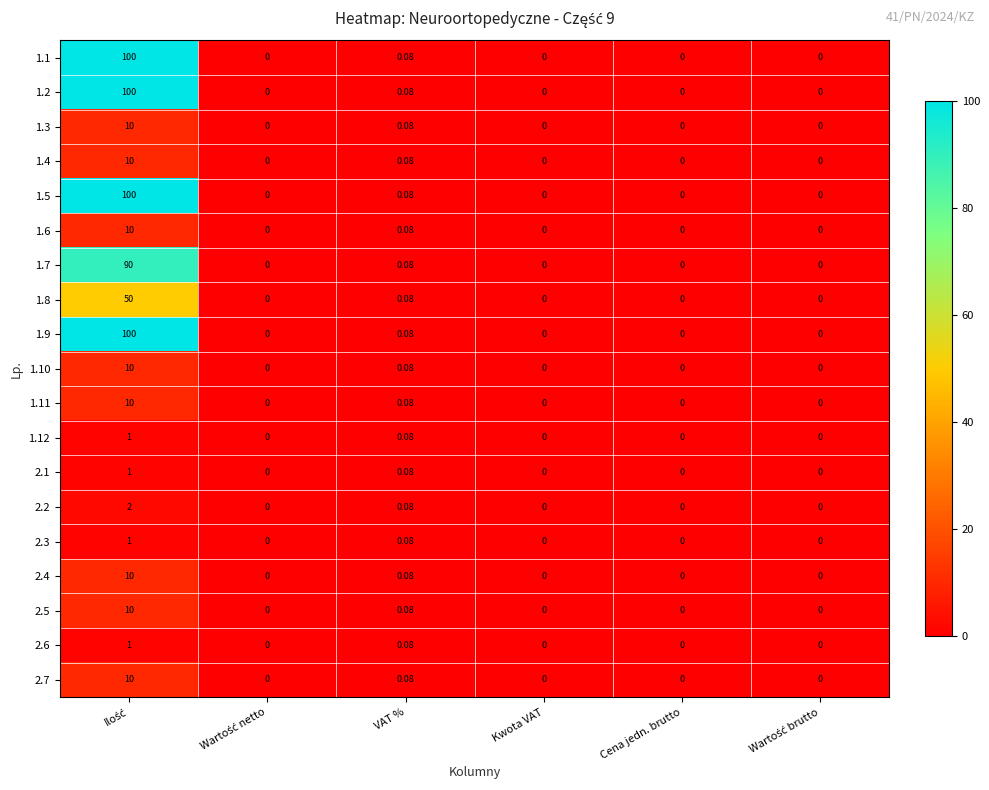

Where is 1.4 nearest to the value 5?

VAT %